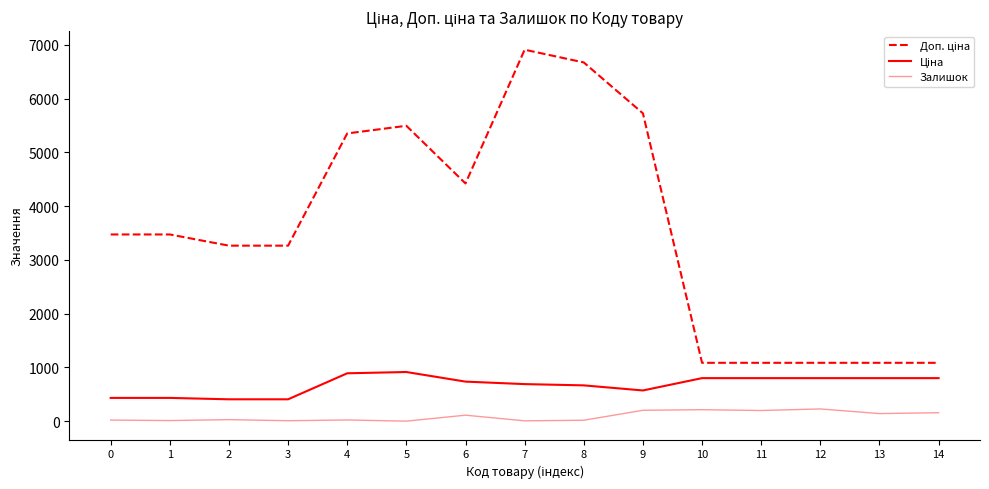

Does the chart have visible grid lines?

No